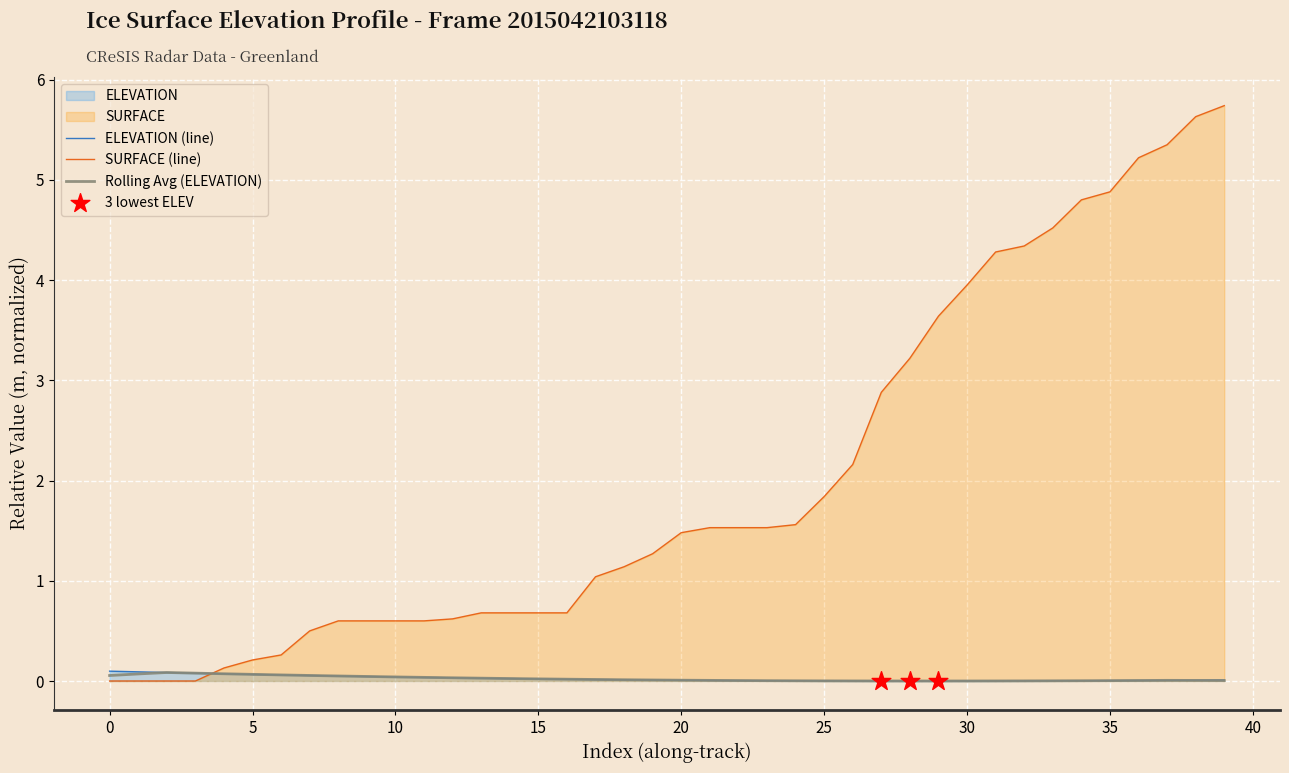

Which series reaches the maximum Y coordinate?

surface